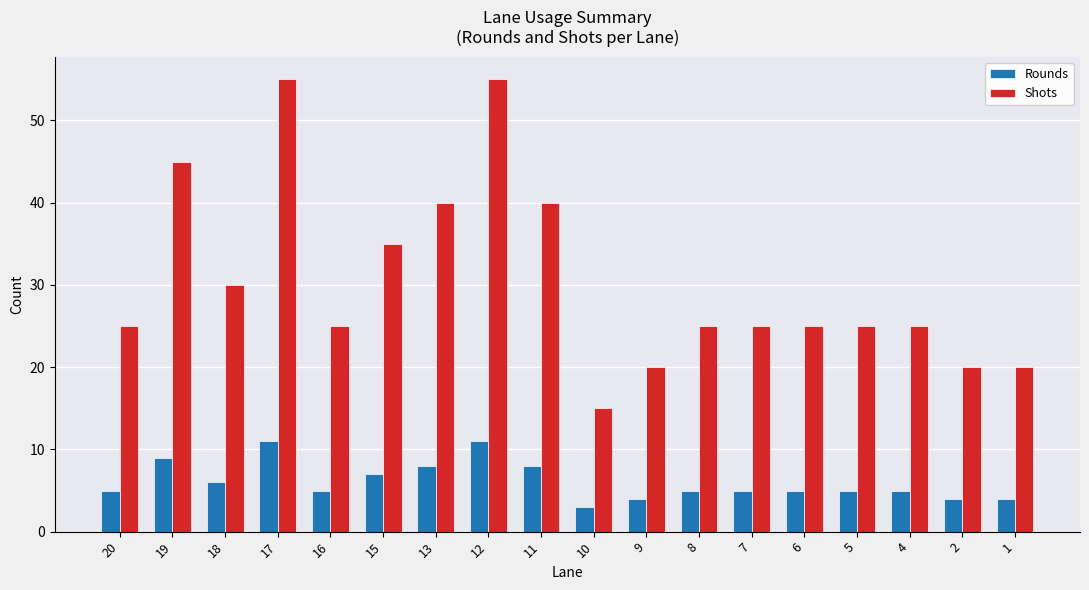

Does the chart contain stacked bars?

No